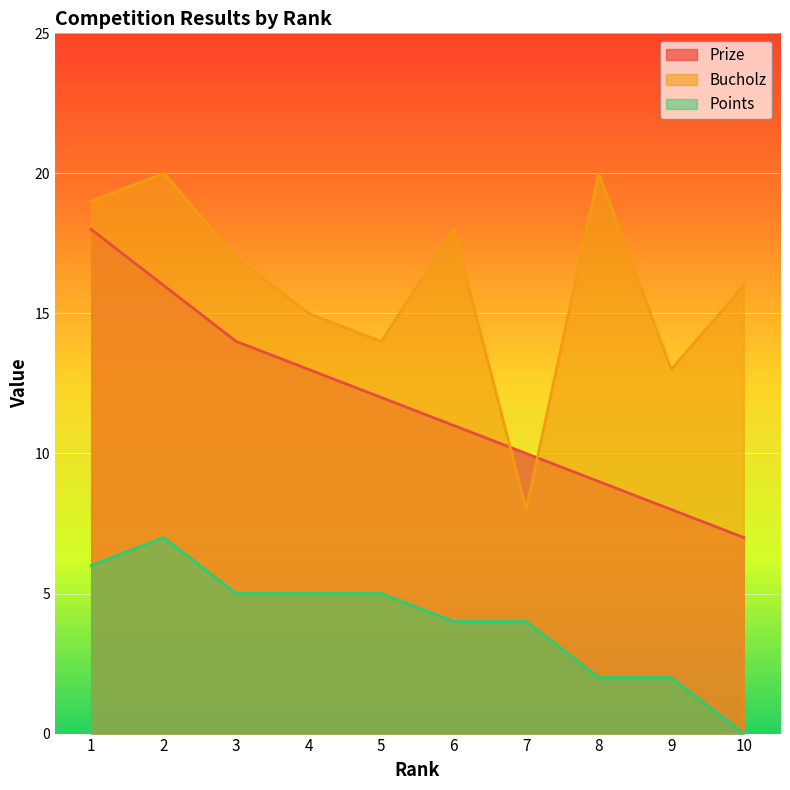

What is the value of the Points point at the 4th from the left?

5